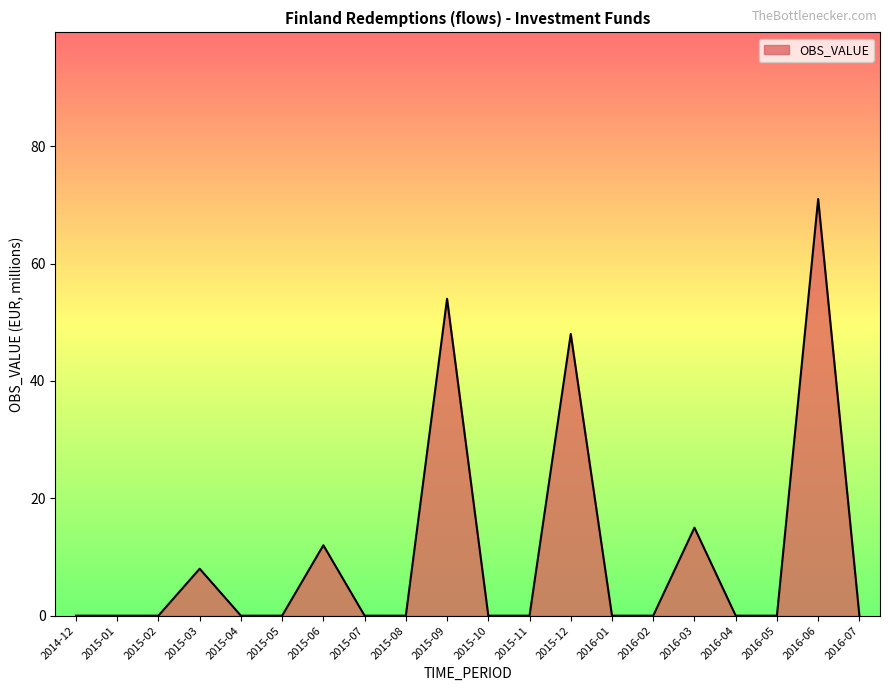

Which has a higher value, 2014-12 or 2016-03?

2016-03